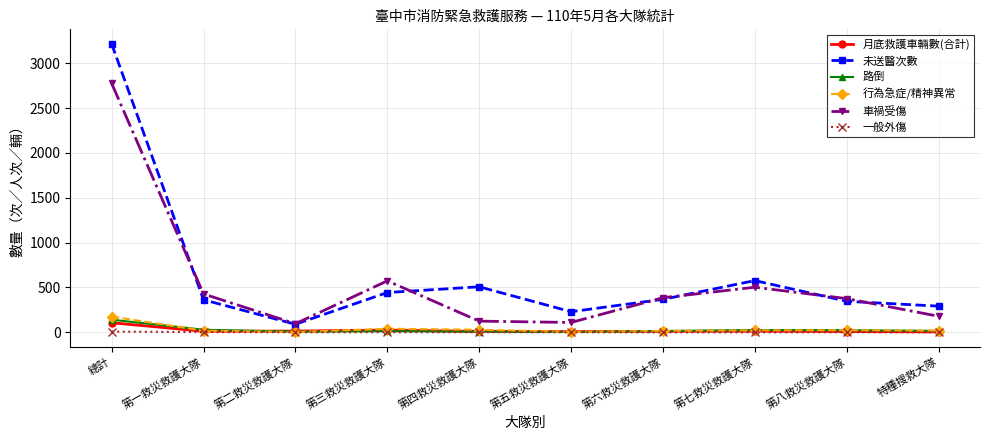

At which category is the sum across all series the highest?

總計